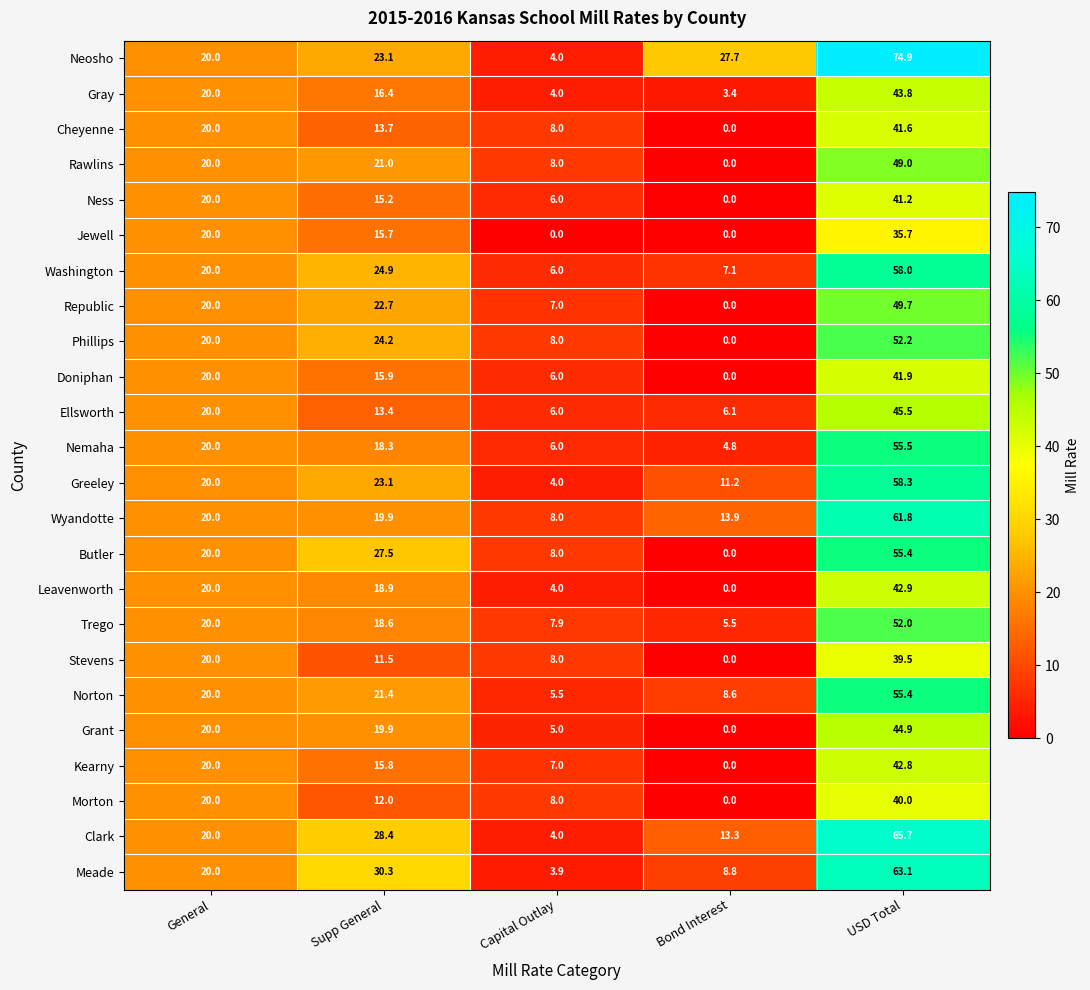

Which category has the highest value across all series?

USD Total